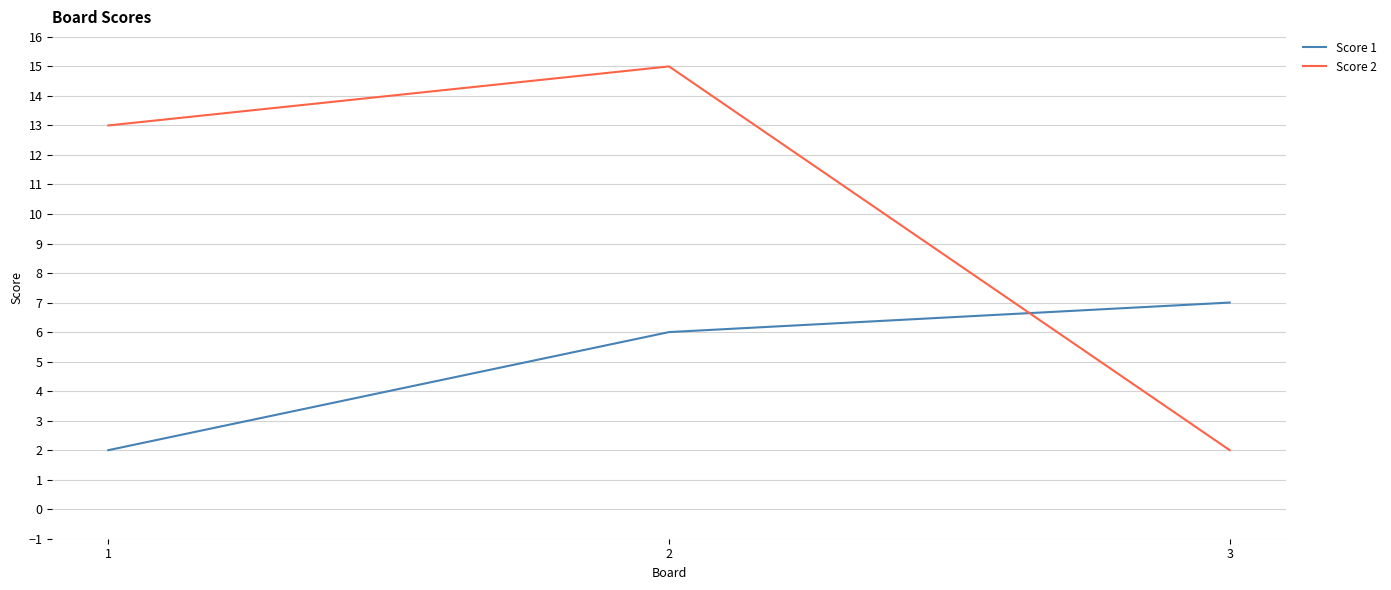

Which category has the highest value across all series?

2